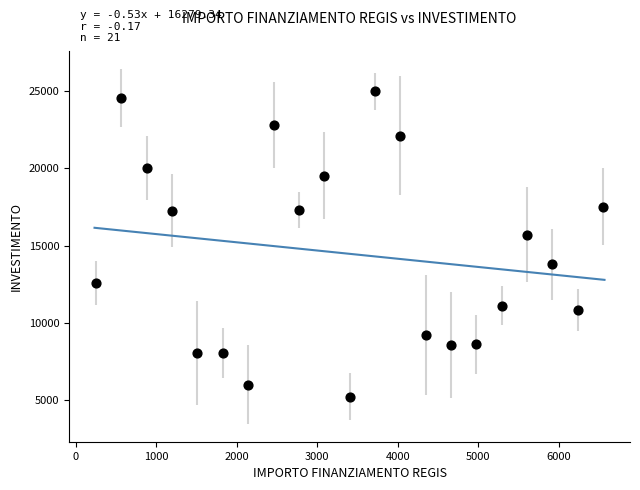

What Y value in the scatter plot is closest to 15101?

15714.9